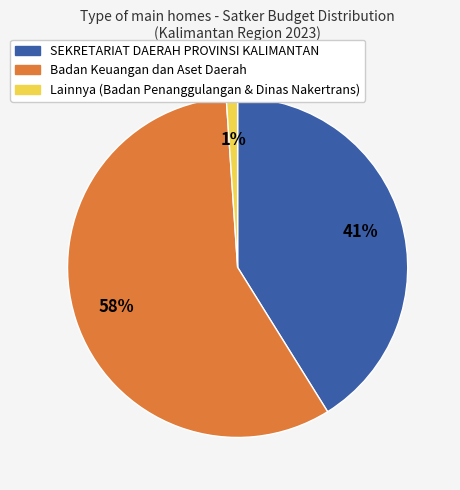

To the nearest percent, what is the average slice percentage?

33%